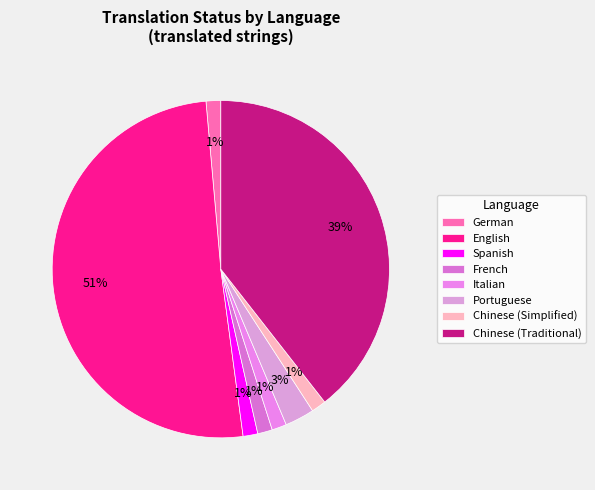

To the nearest percent, what percentage of the pie is German?

1%